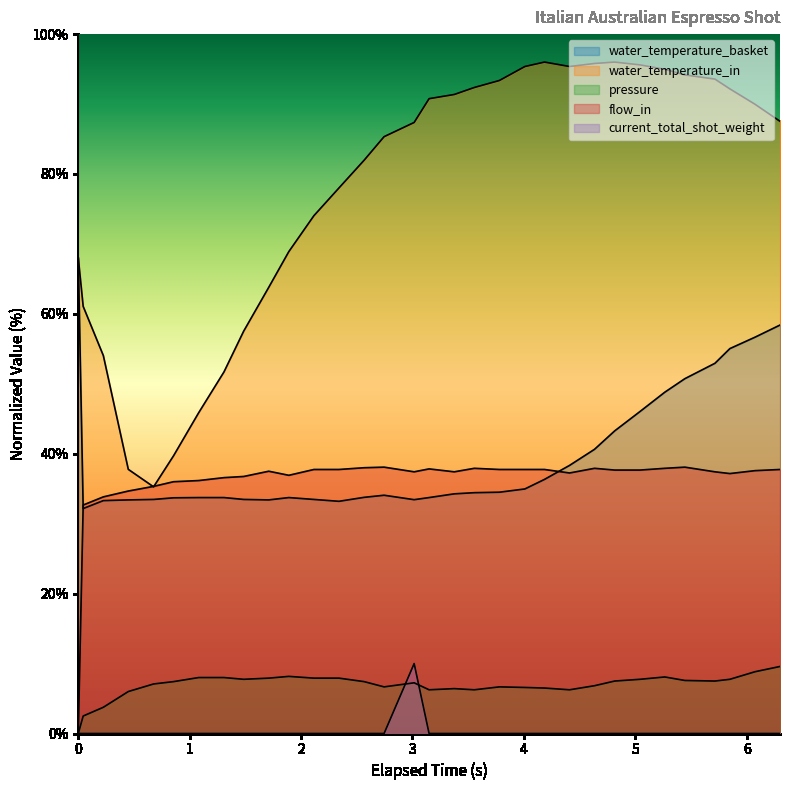

How many values in current_total_shot_weight are above zero?

1